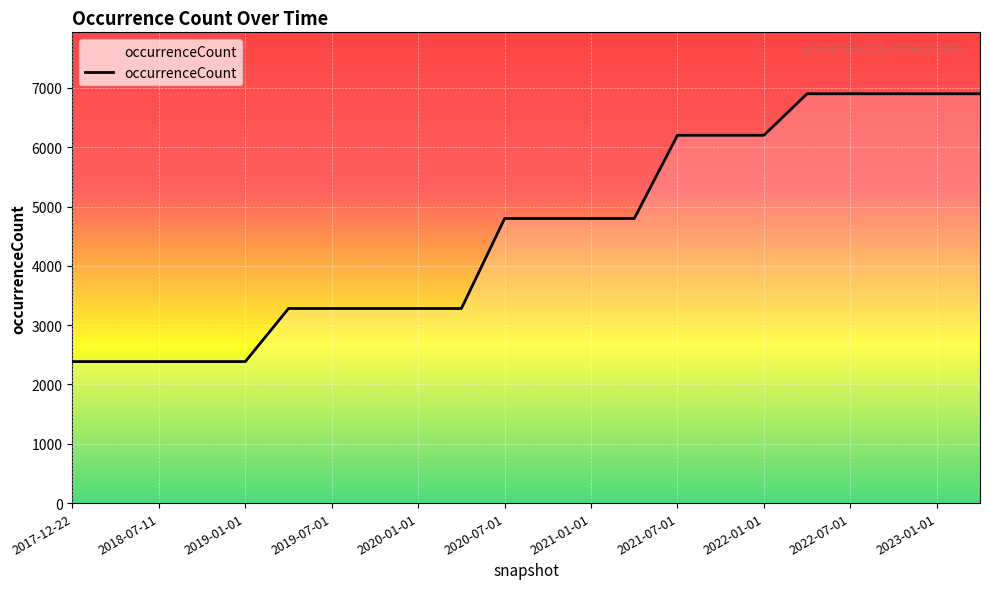

What is the greatest value displayed?

6902